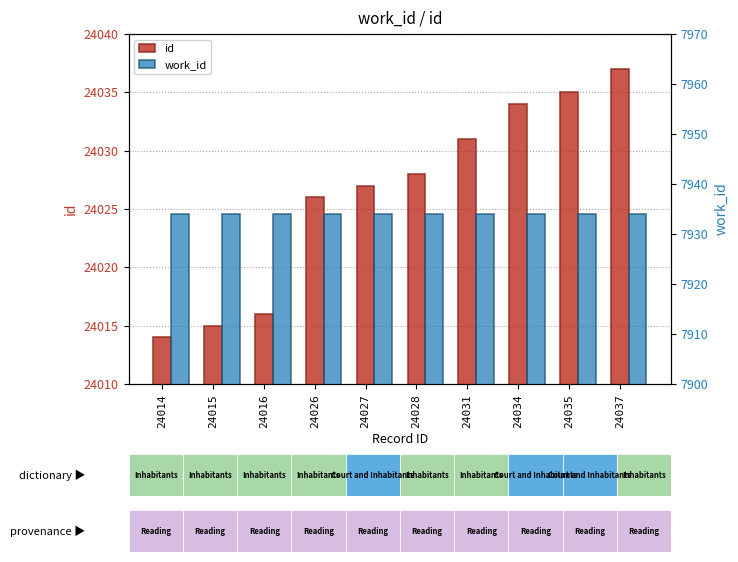

Which label corresponds to the smallest value in the chart?

24014